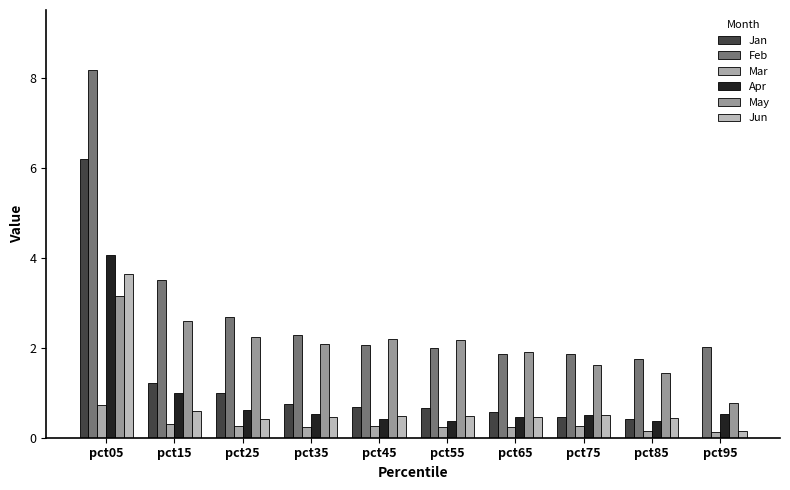

True or false: Feb has a value of 3.5 at pct15.

True